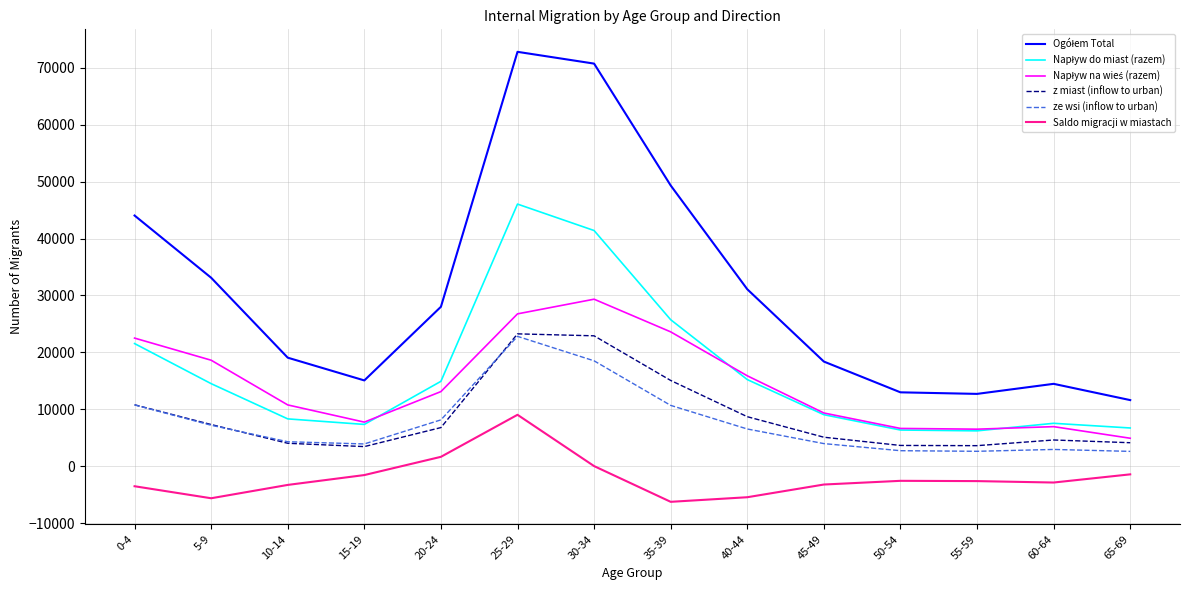

What is the smallest value displayed?

-6276